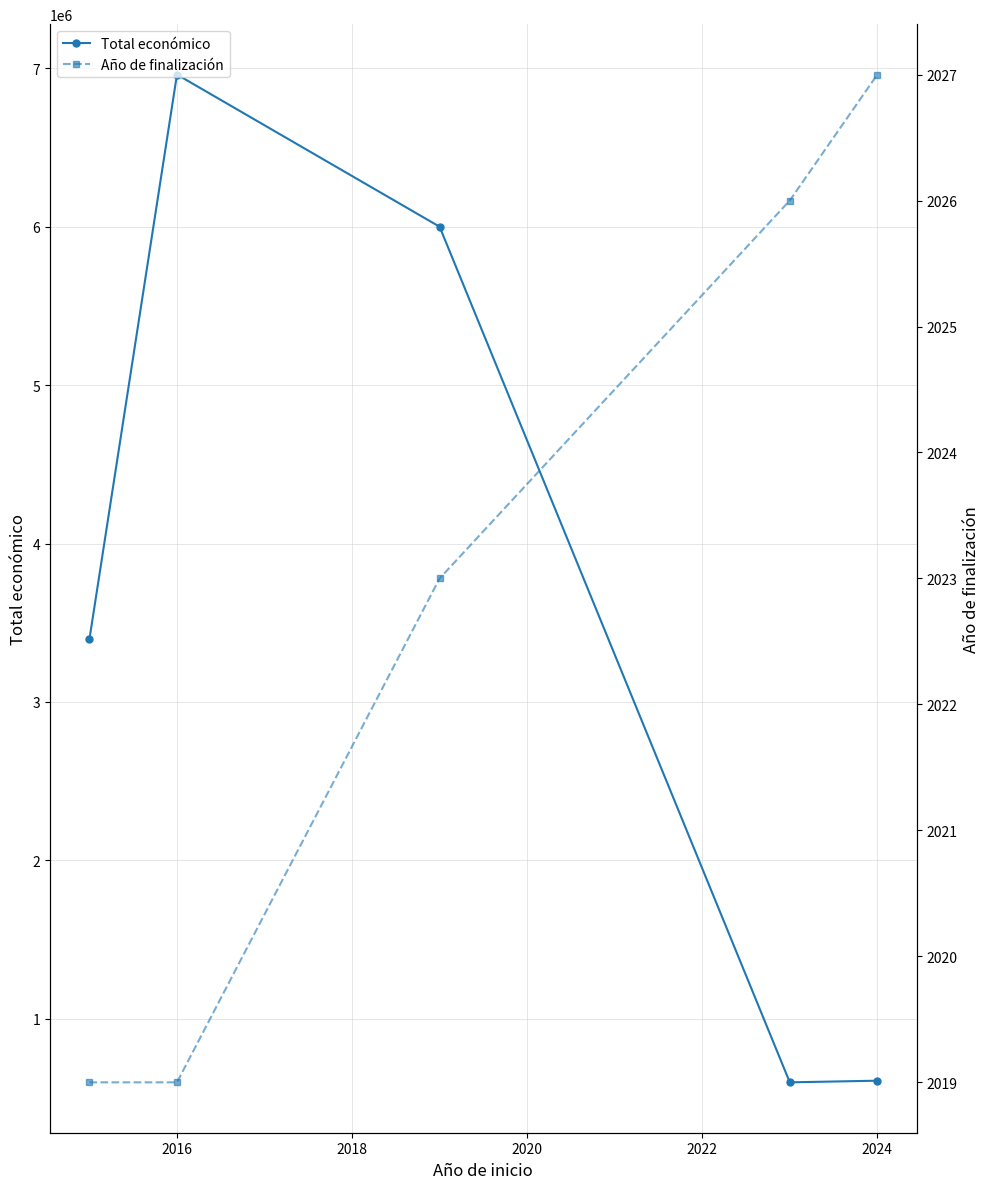

True or false: Total económico has more than 2 interior local peaks.

False